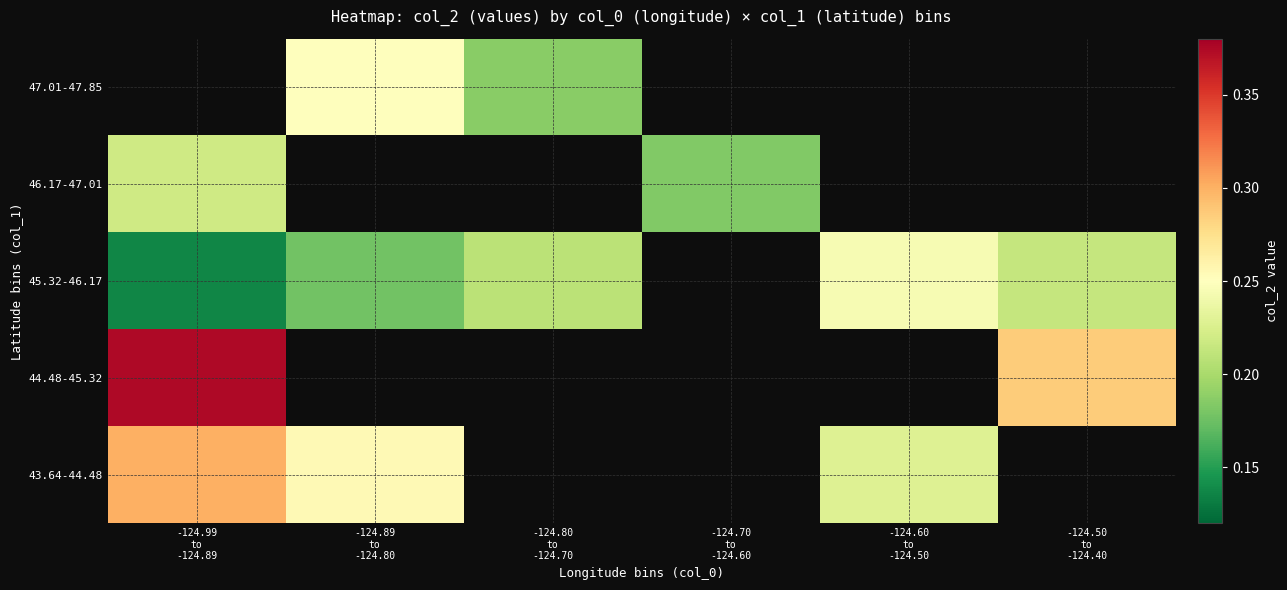

What is the difference between the maximum and minimum values in the 45.32-46.17 series?

0.1